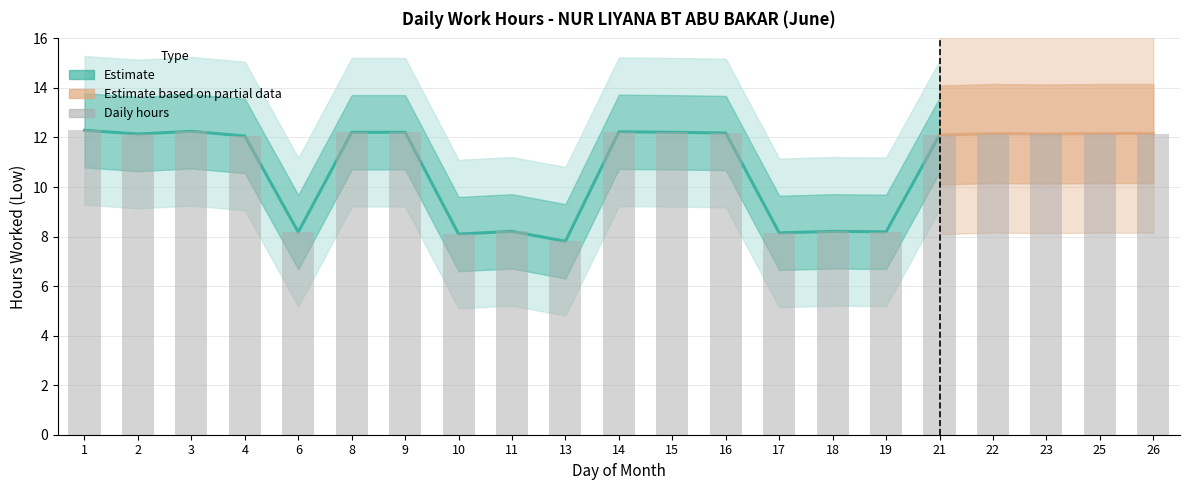

The value at 8 is 12.2. True or false?

True